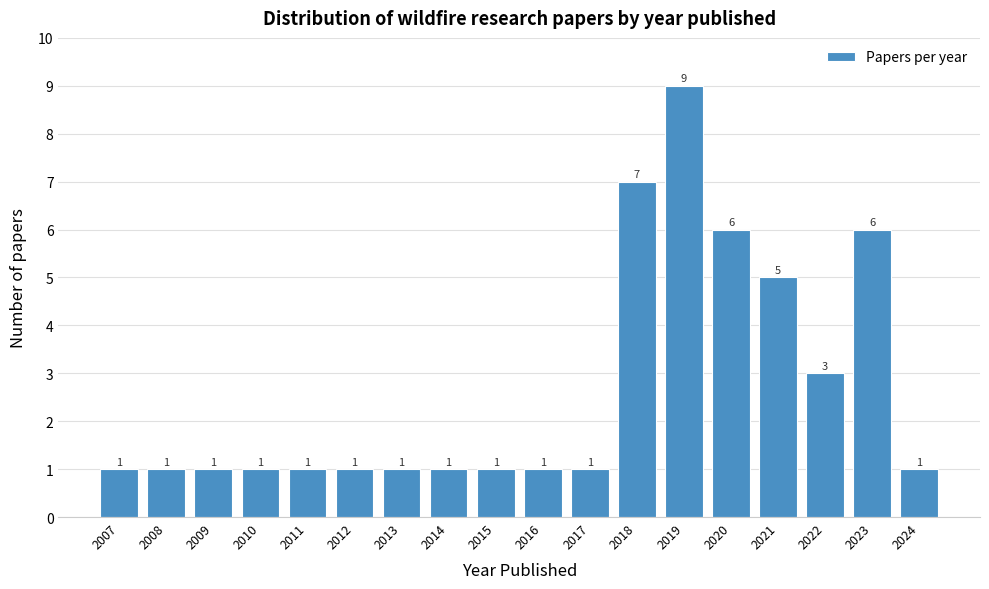

Reading left to right, extract all data points from this chart.

2007=1	2008=1	2009=1	2010=1	2011=1	2012=1	2013=1	2014=1	2015=1	2016=1	2017=1	2018=7	2019=9	2020=6	2021=5	2022=3	2023=6	2024=1